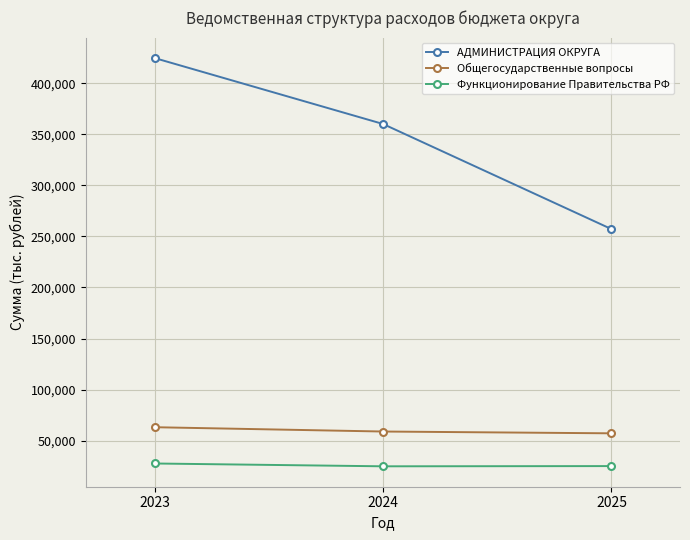

The Общегосударственные вопросы series shows 95505.6 at 2025. True or false?

False